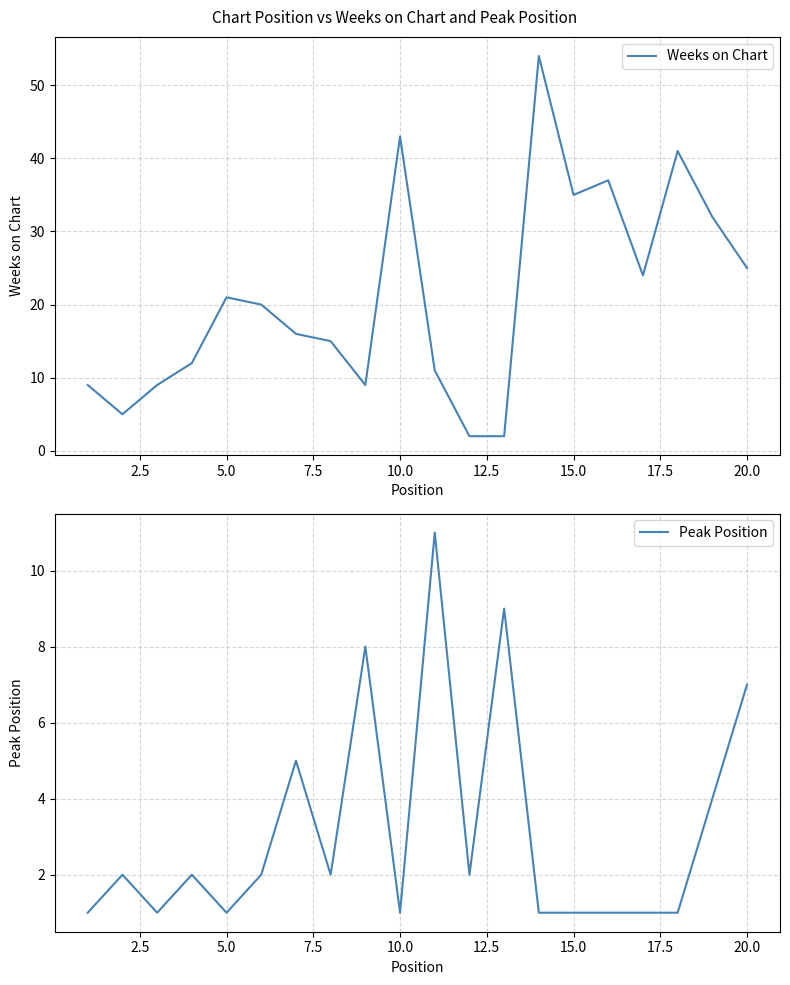

Which series has the largest total across all categories?

Weeks on Chart